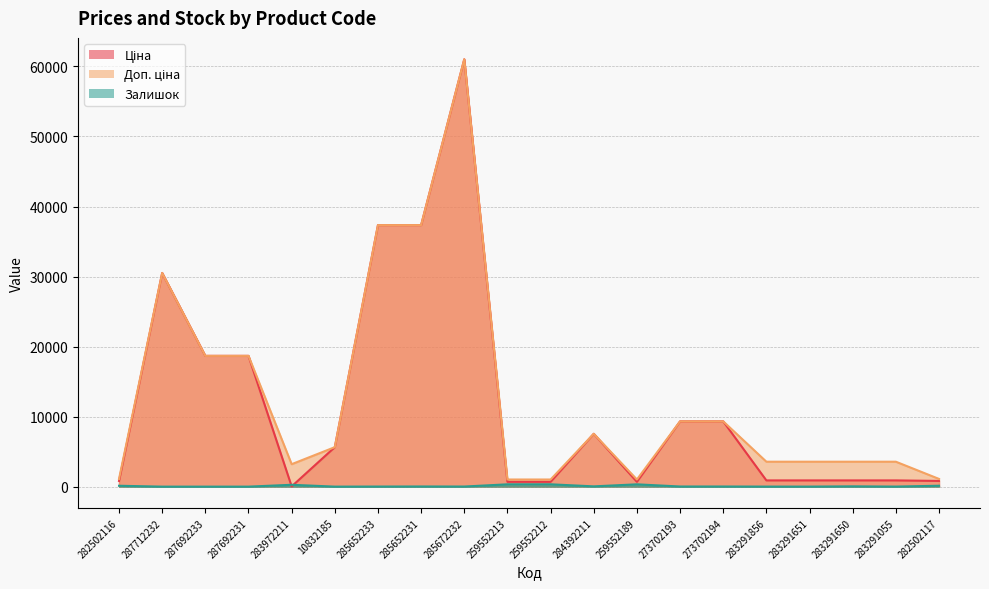

What is the difference between the maximum and minimum values in the Ціна series?

60992.6